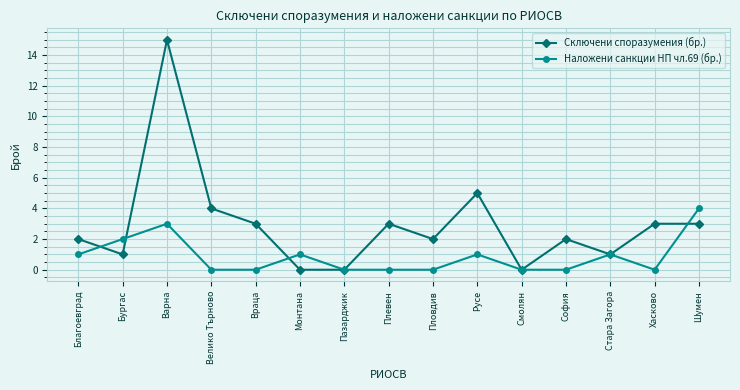

Rank the series by their maximum value, from highest to lowest.

Сключени споразумения (бр.), Наложени санкции НП чл.69 (бр.)